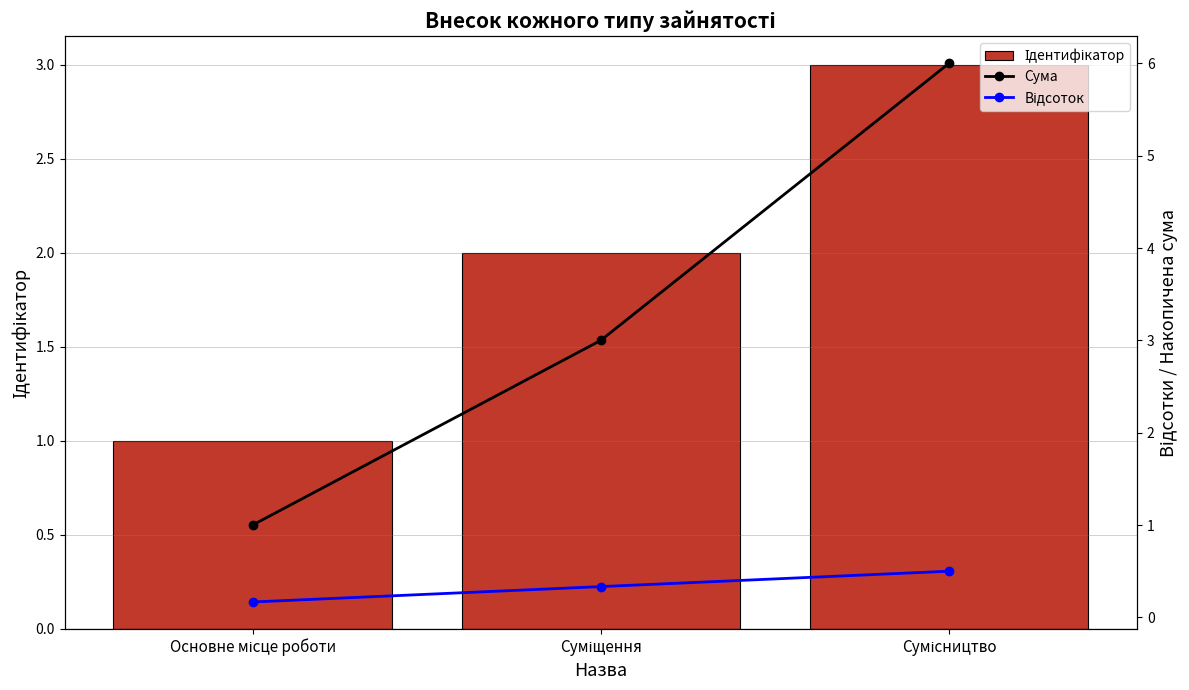

The value of Сума at Основне місце роботи is 1.0. True or false?

True